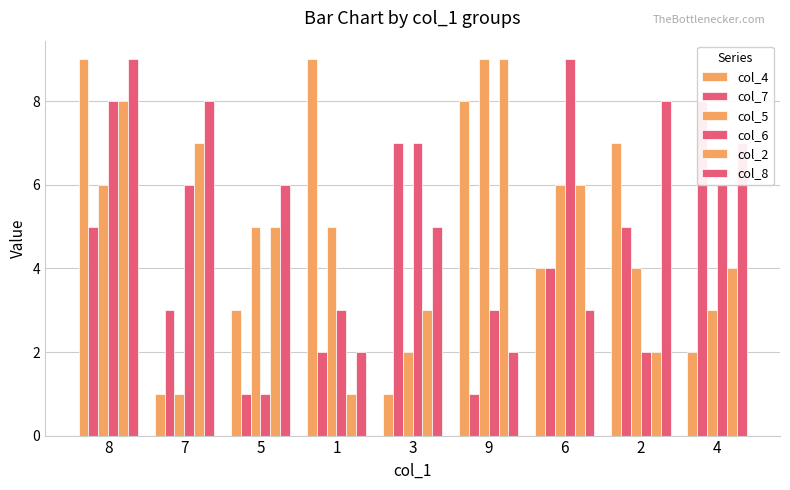

Reading left to right, what are all the values shown in this chart?

col_4: 9	1	3	9	1	8	4	7	2
col_7: 5	3	1	2	7	1	4	5	8
col_5: 6	1	5	5	2	9	6	4	3
col_6: 8	6	1	3	7	3	9	2	6
col_2: 8	7	5	1	3	9	6	2	4
col_8: 9	8	6	2	5	2	3	8	7